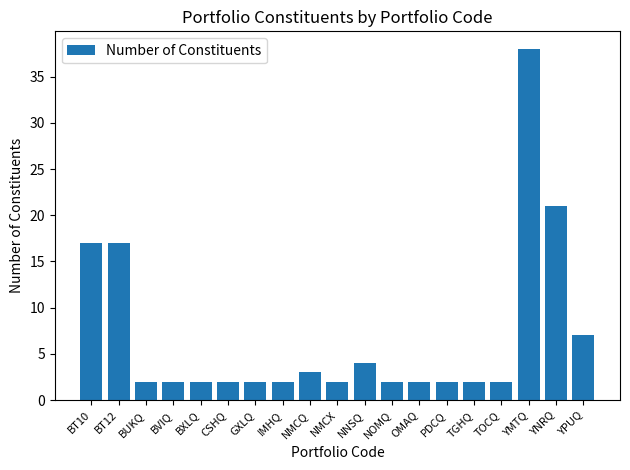

True or false: the data shows 21 at YNRQ.

True